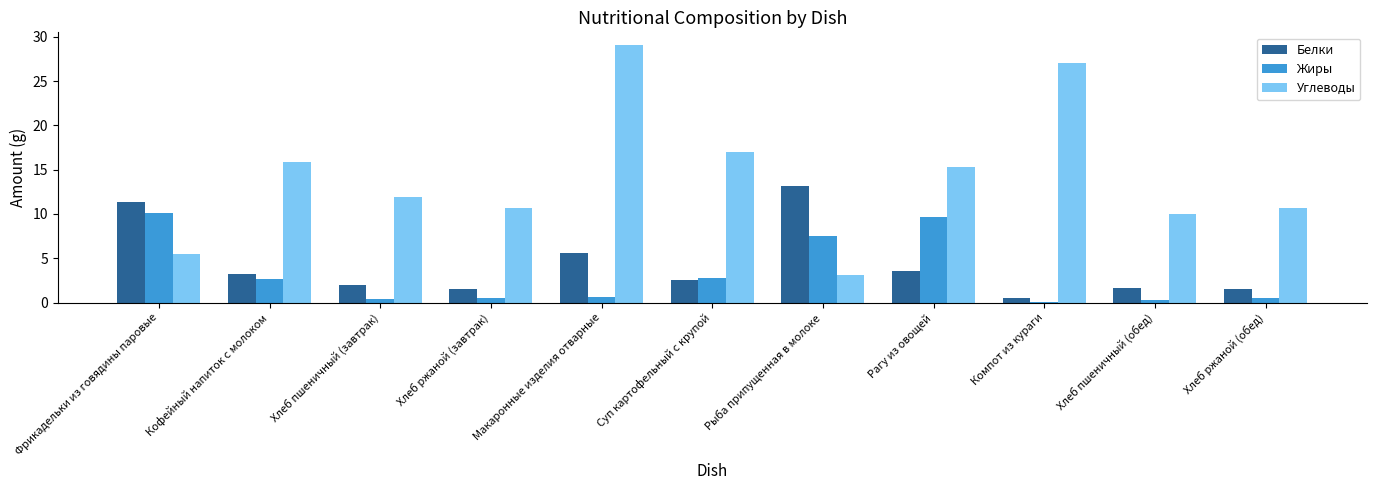

The value of Углеводы at Рагу из овощей is 15.3. True or false?

True